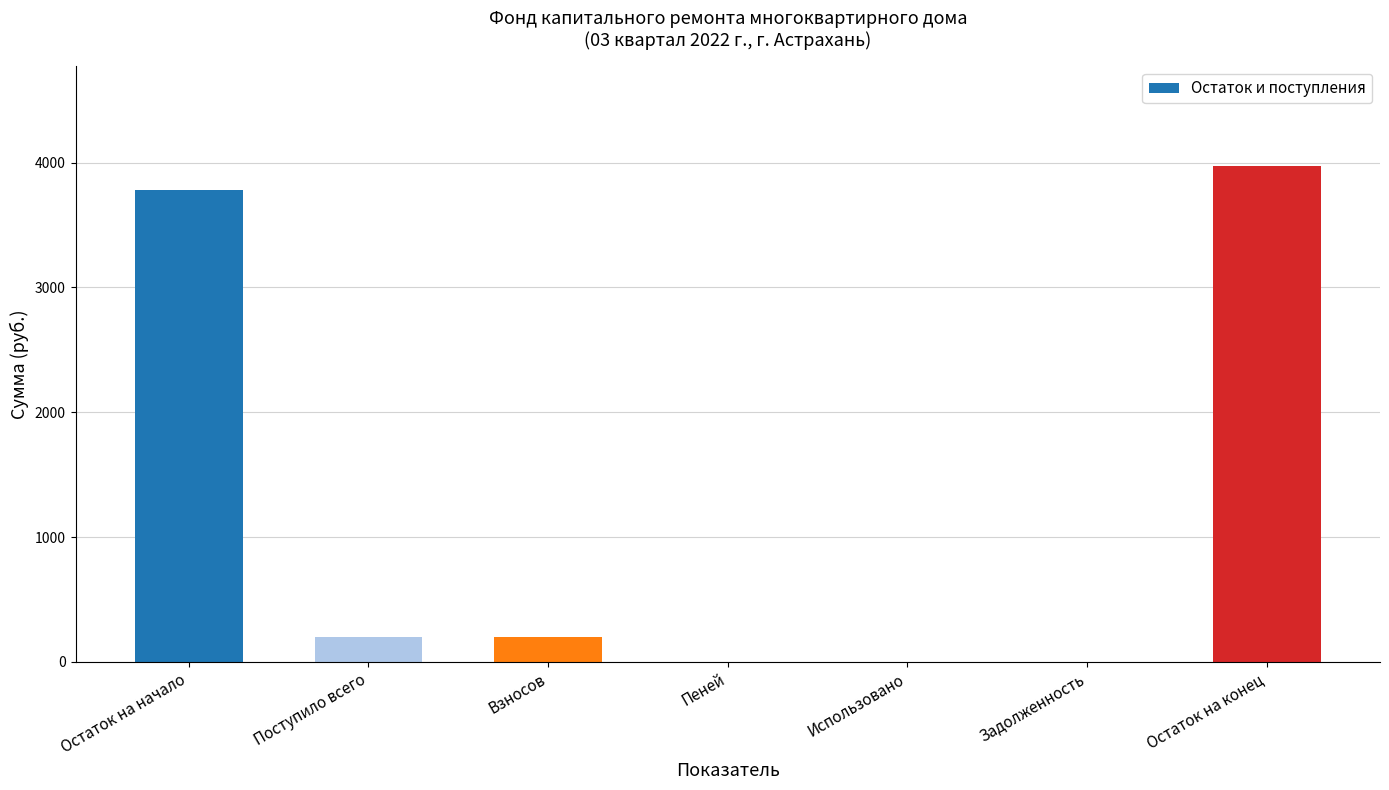

What is the sum of all values?

8148.7